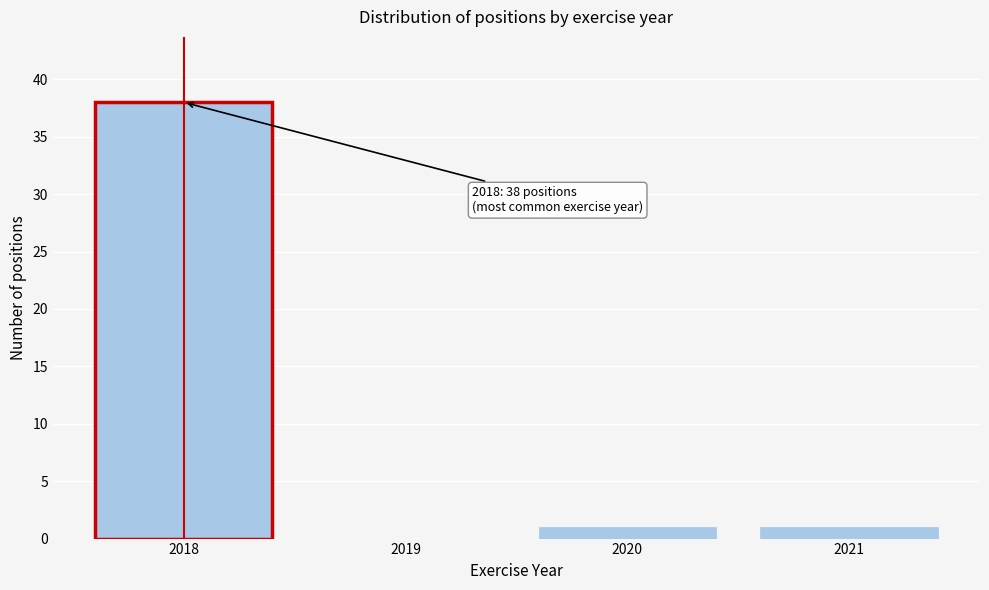

Reading right to left, list all the values displayed in this chart.

2021=1	2020=1	2019=0	2018=38